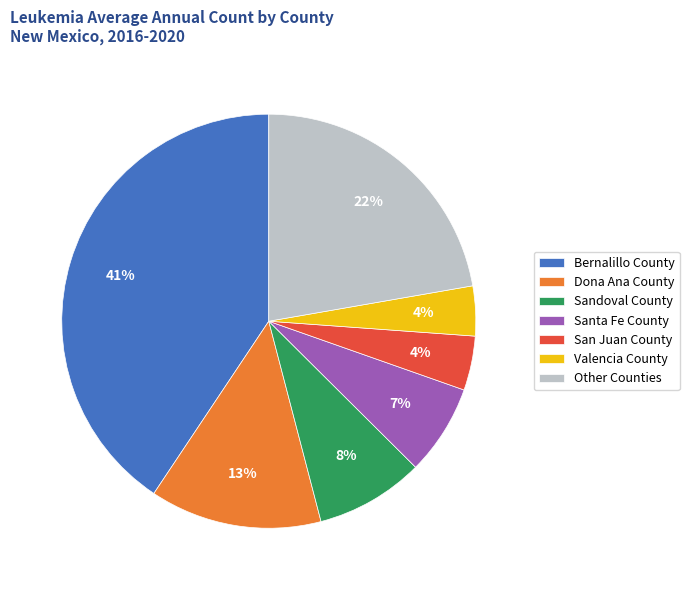

The Santa Fe County slice represents 22% of the pie. True or false?

False